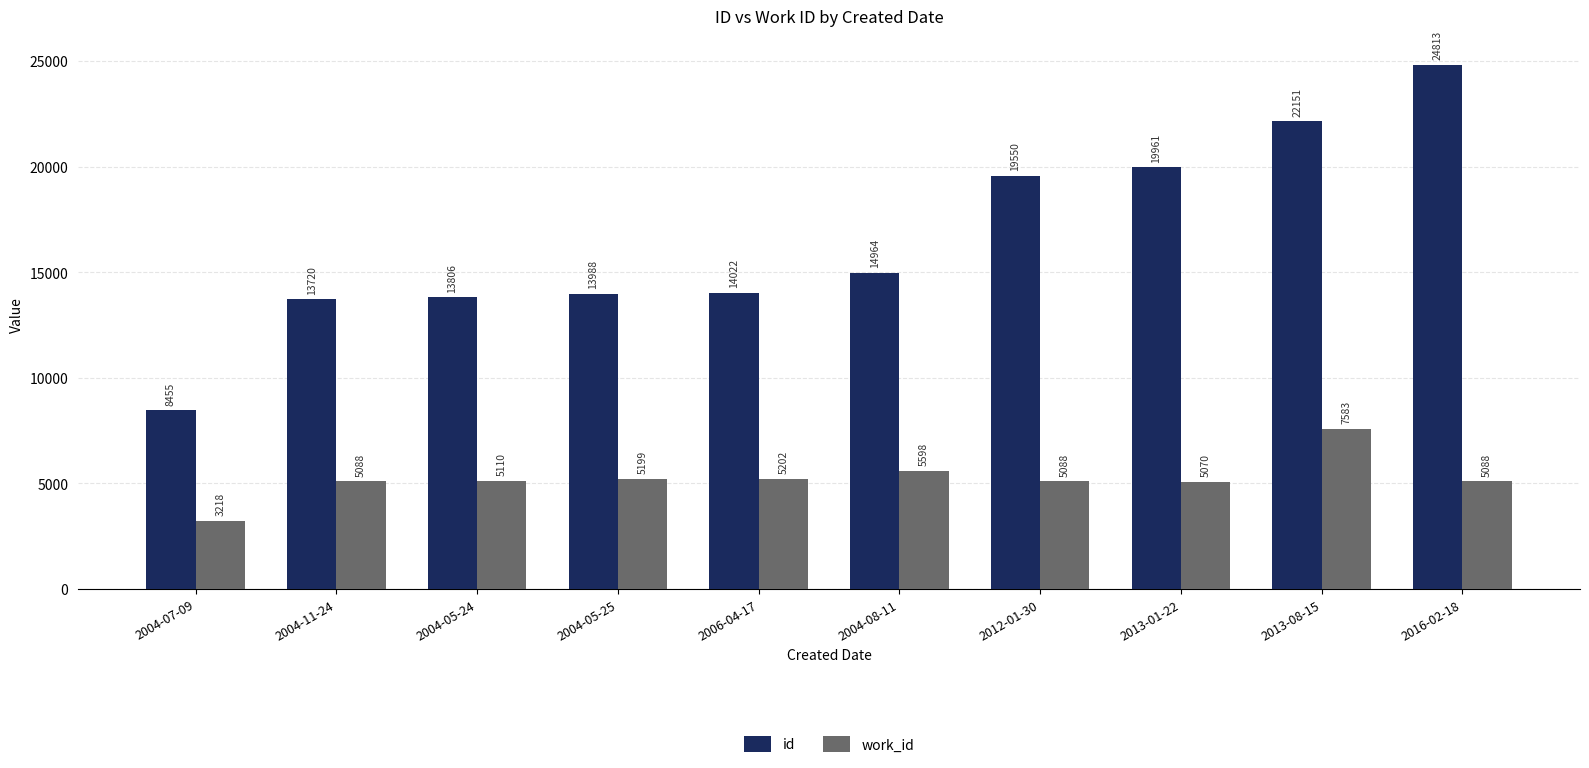

What is the label of the 10th bar from the left?

2016-02-18